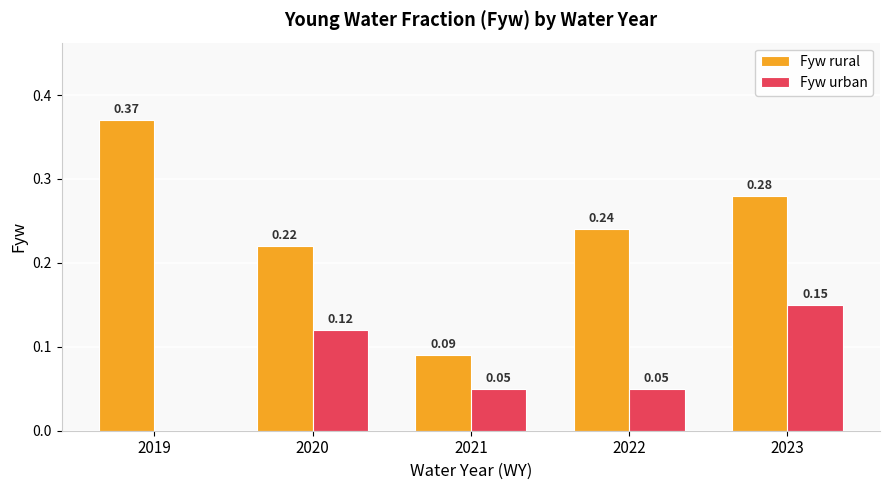

Is the value of Fyw rural at 2020 greater than the value of Fyw urban at 2021?

Yes